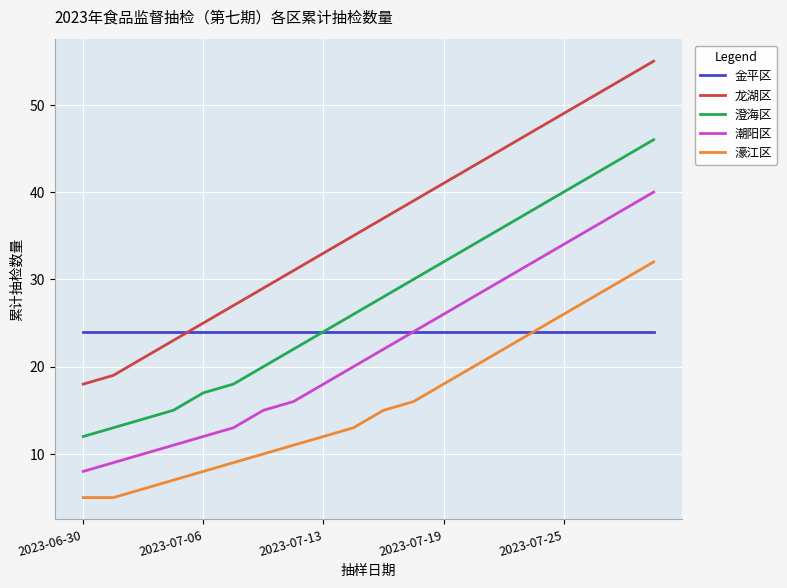

What is the average value of the 濠江区 series?

16